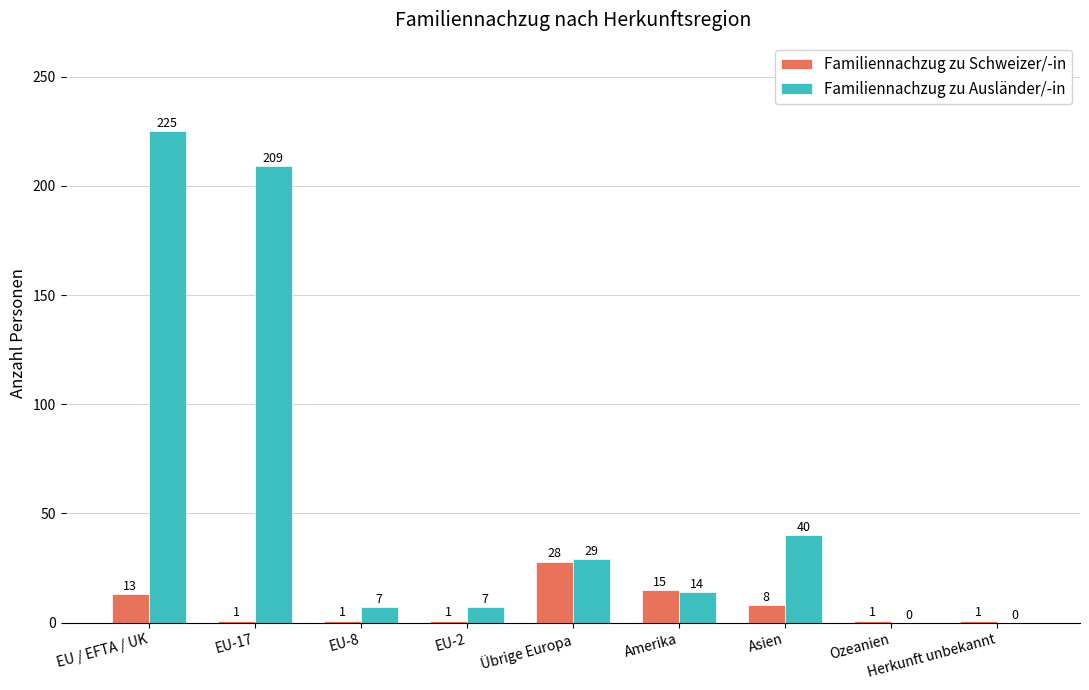

What is the greatest value displayed?

225